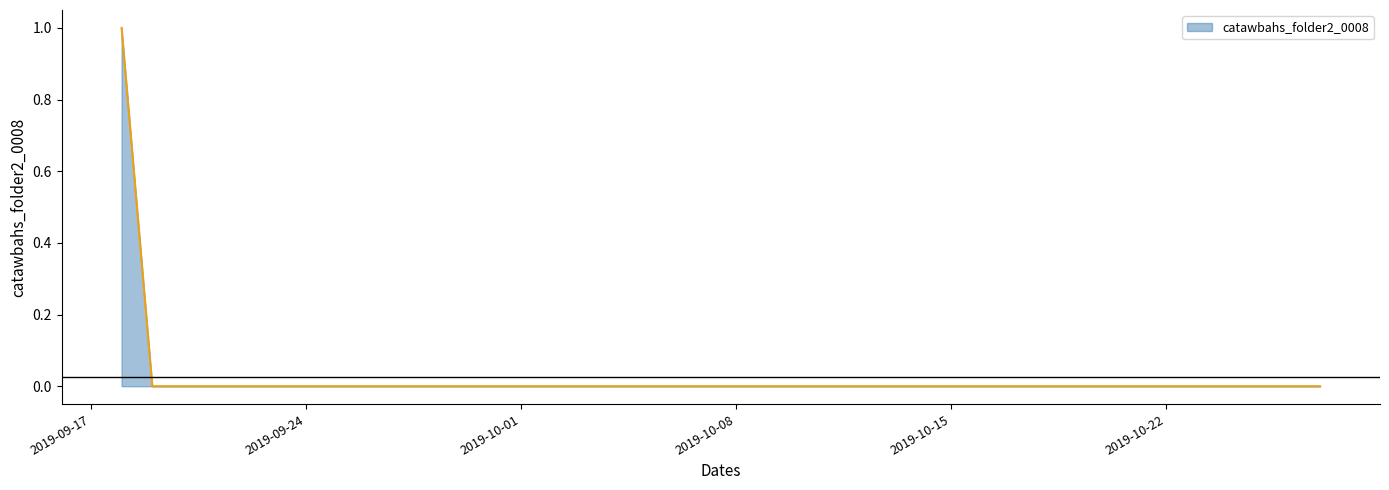

How many lines are shown in the chart?

1